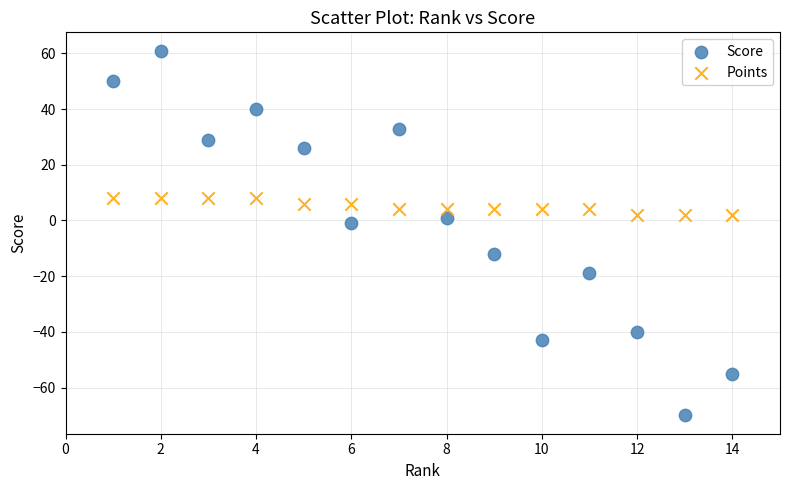

Which series reaches the maximum Y coordinate?

Score